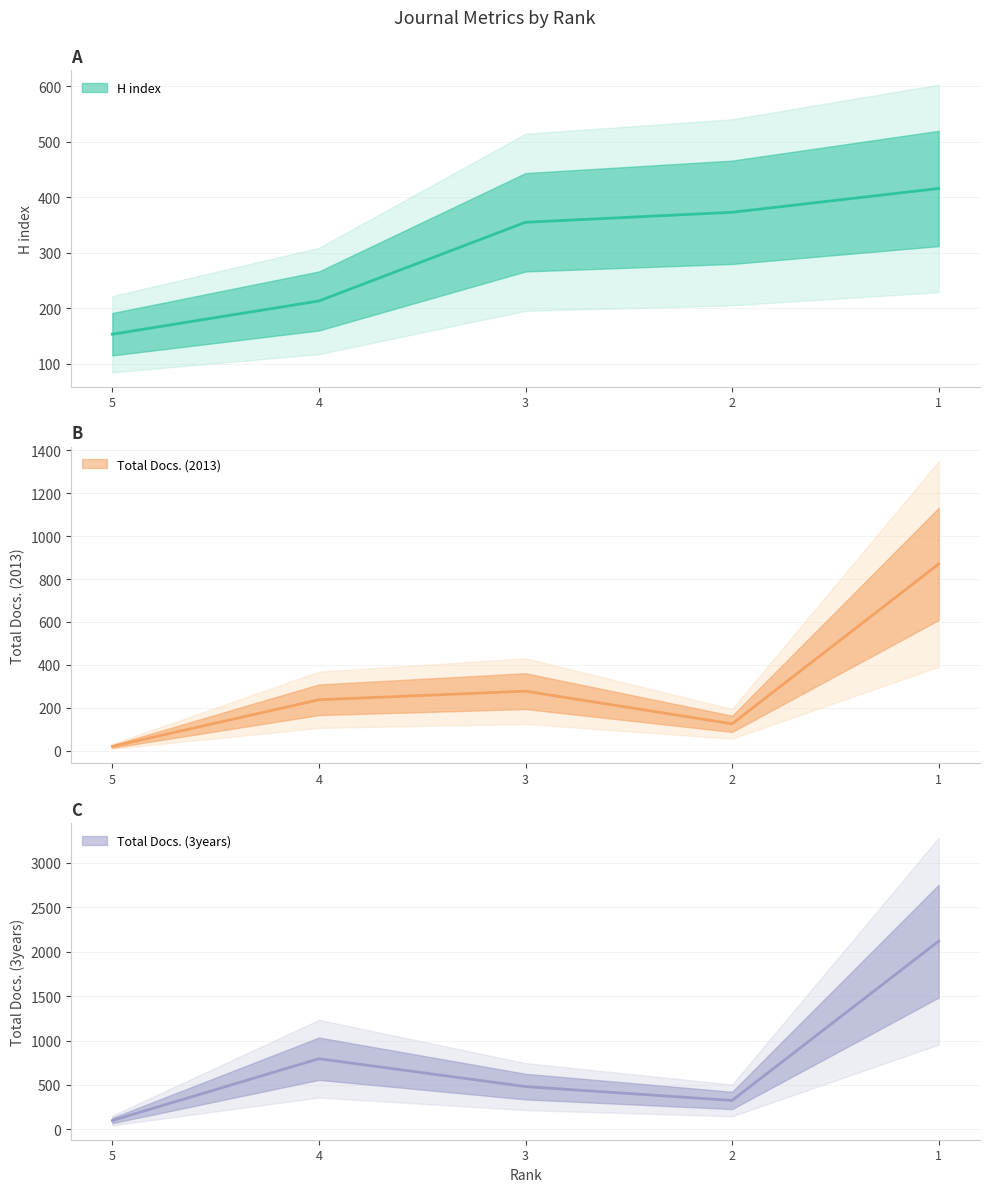

What is the smallest value displayed?

21